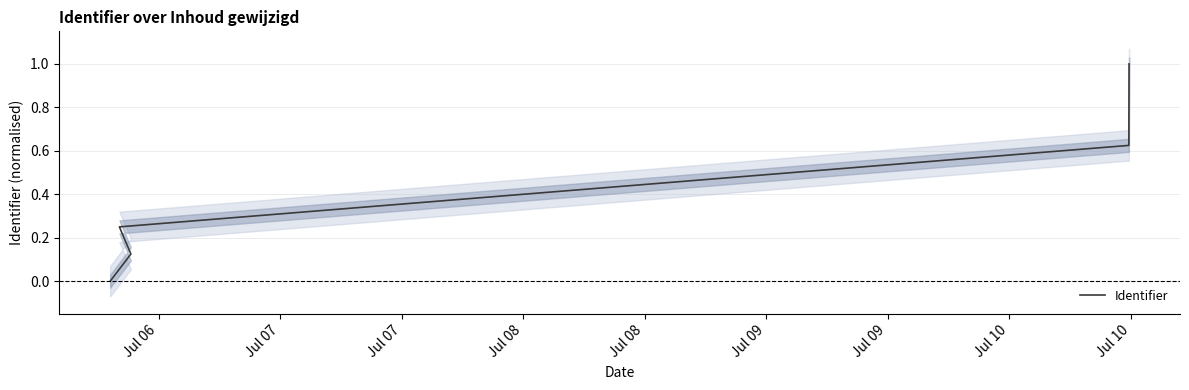

What is the value of the 4th point from the left?

0.6